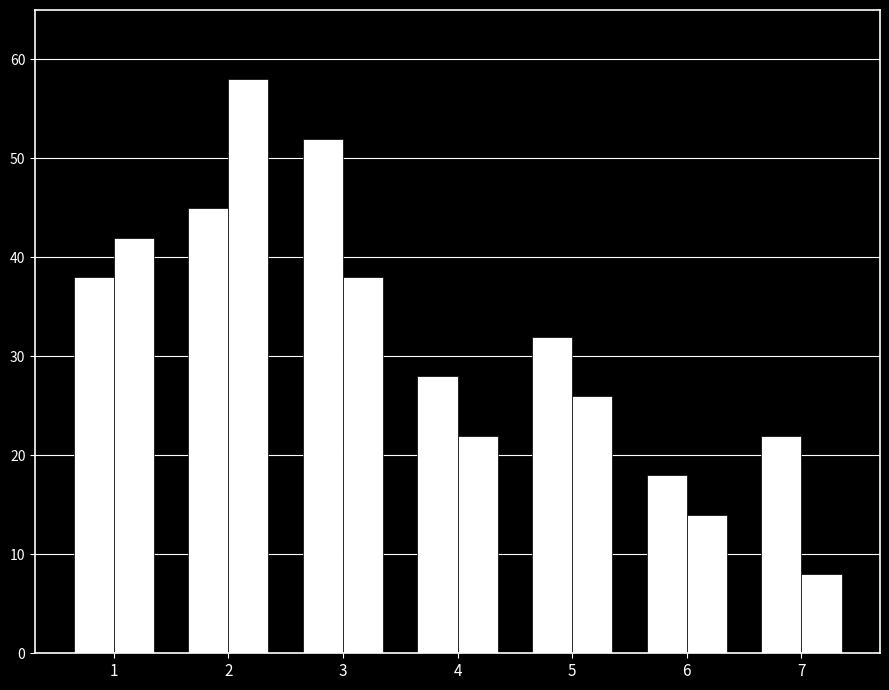

How many distinct data groups are displayed?

2